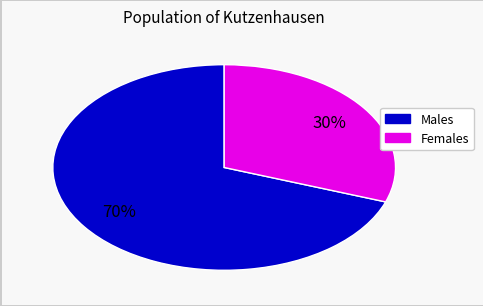

Does any single category account for the majority?

Yes